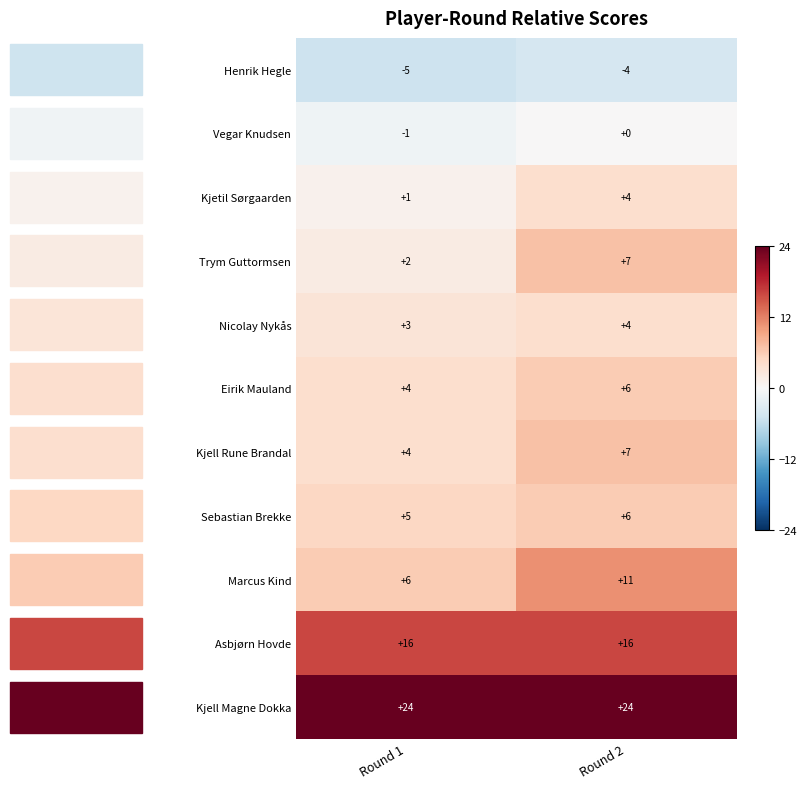

True or false: Vegar Knudsen has a value of -2 at Round 1.

False